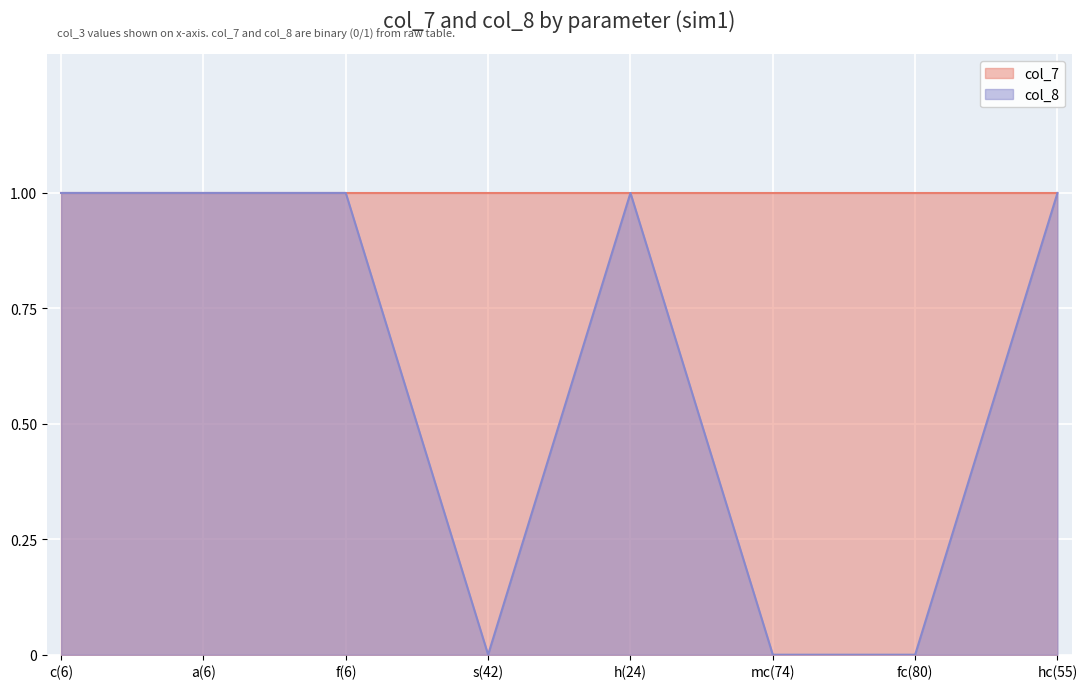

Where is the first local maximum?

h(24)